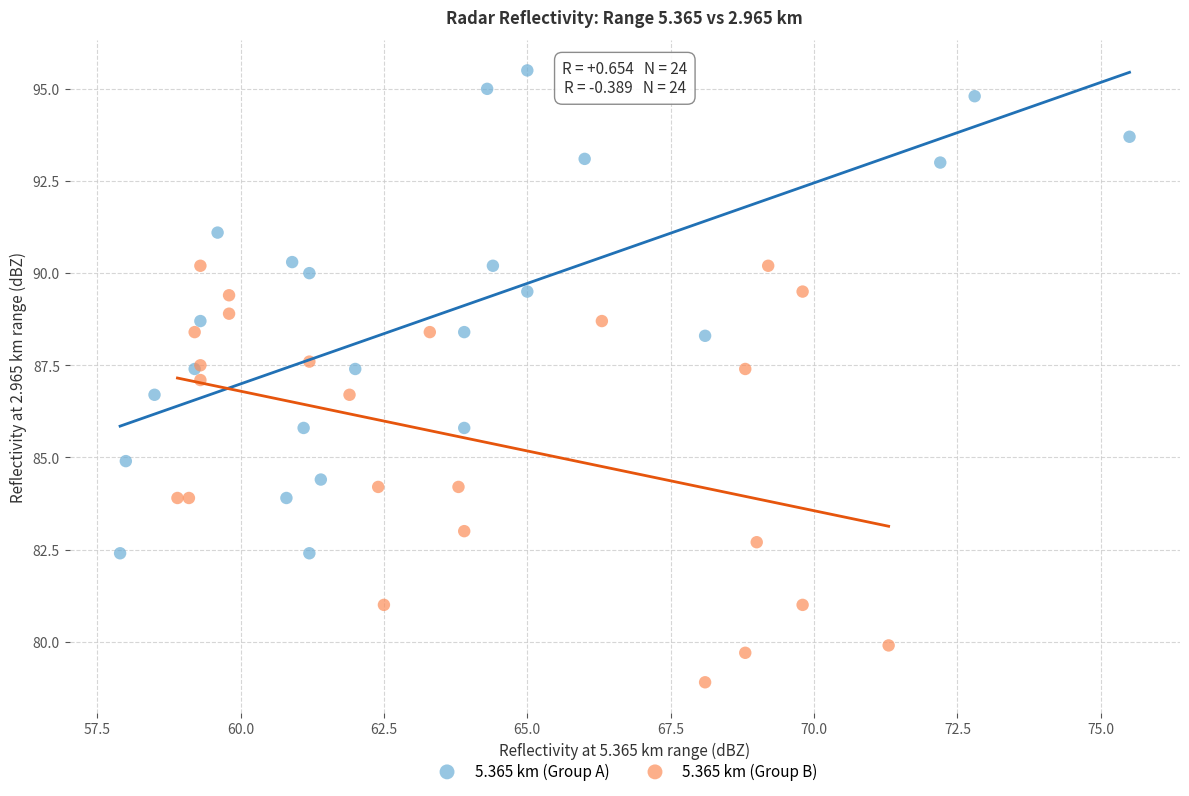

Which series contains the highest Y value?

5.365 km (Group A)